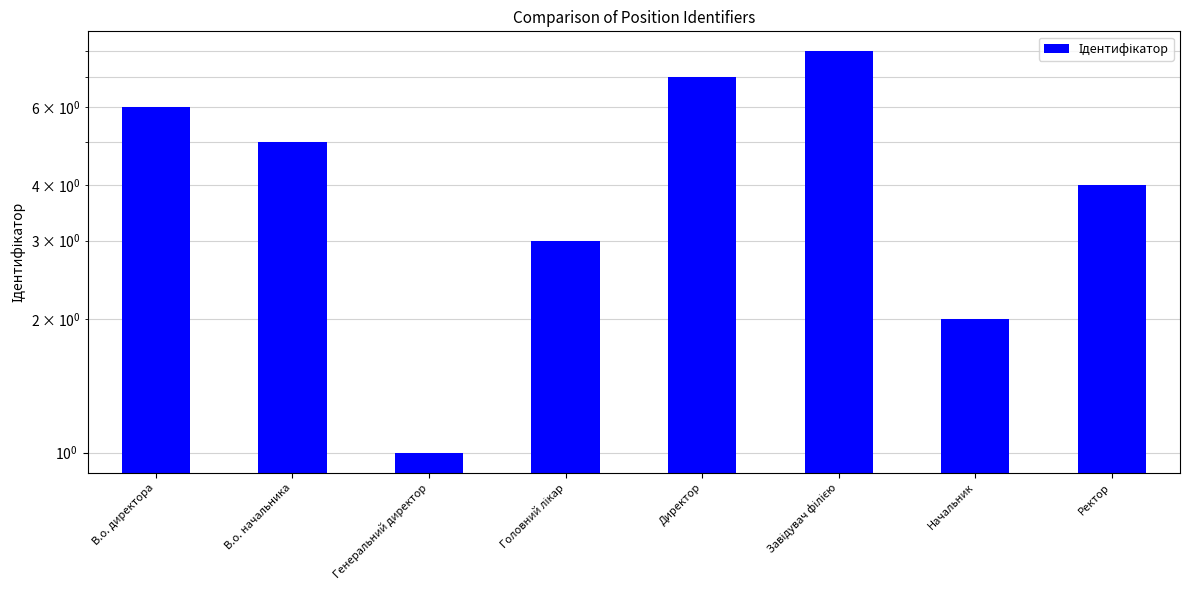

Count the number of data series in this chart.

1